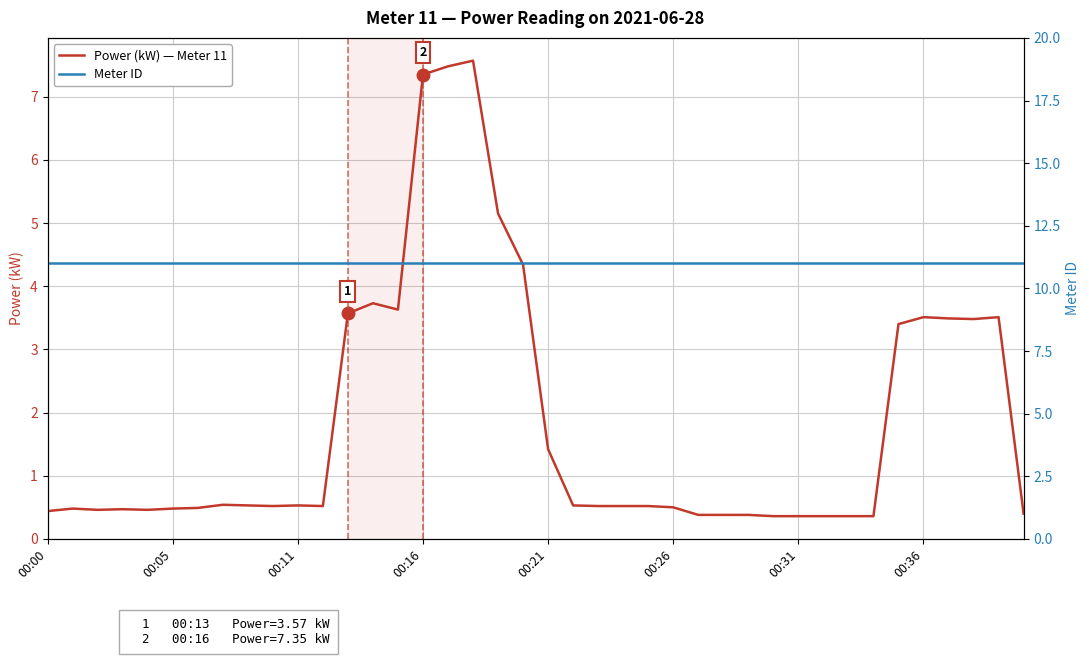

Is this an area chart (filled region under the line)?

No